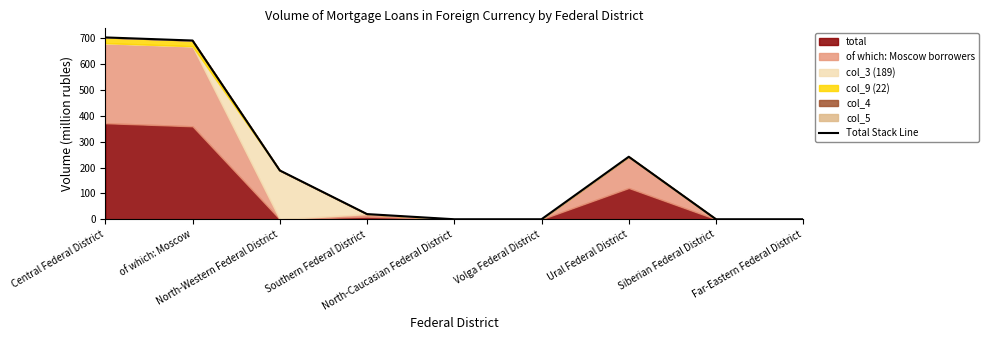

What is the label of the 8th point from the right?

of which: Moscow